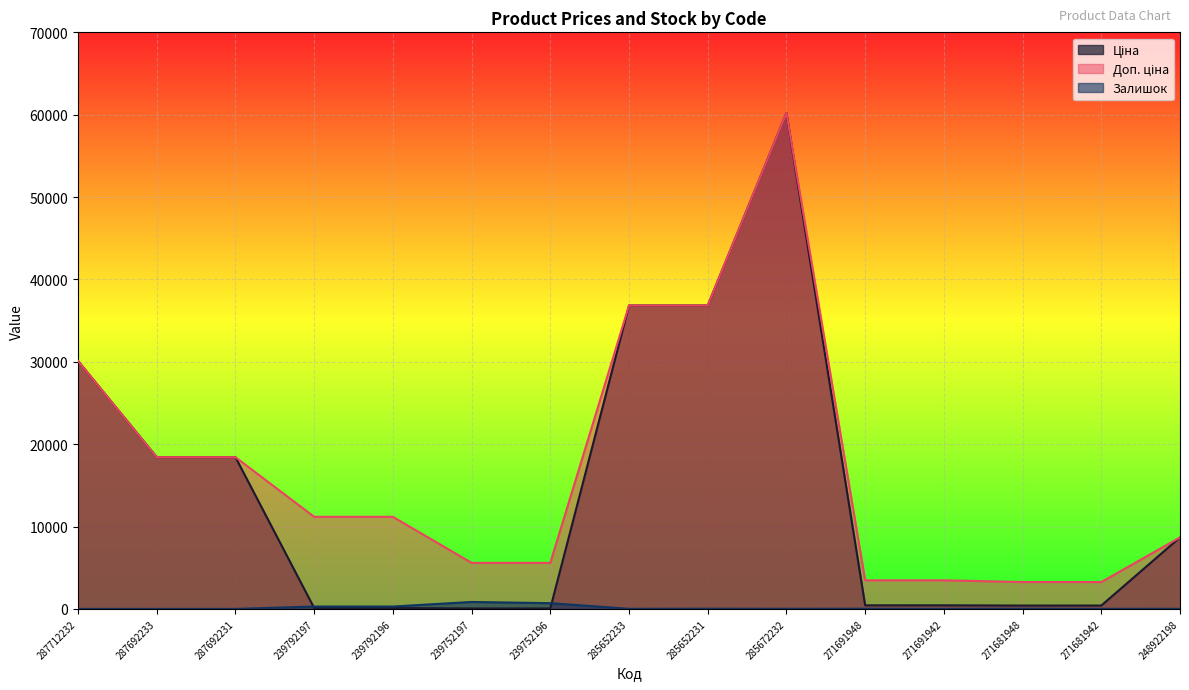

What are all the series names shown in the legend?

Ціна, Доп. ціна, Залишок